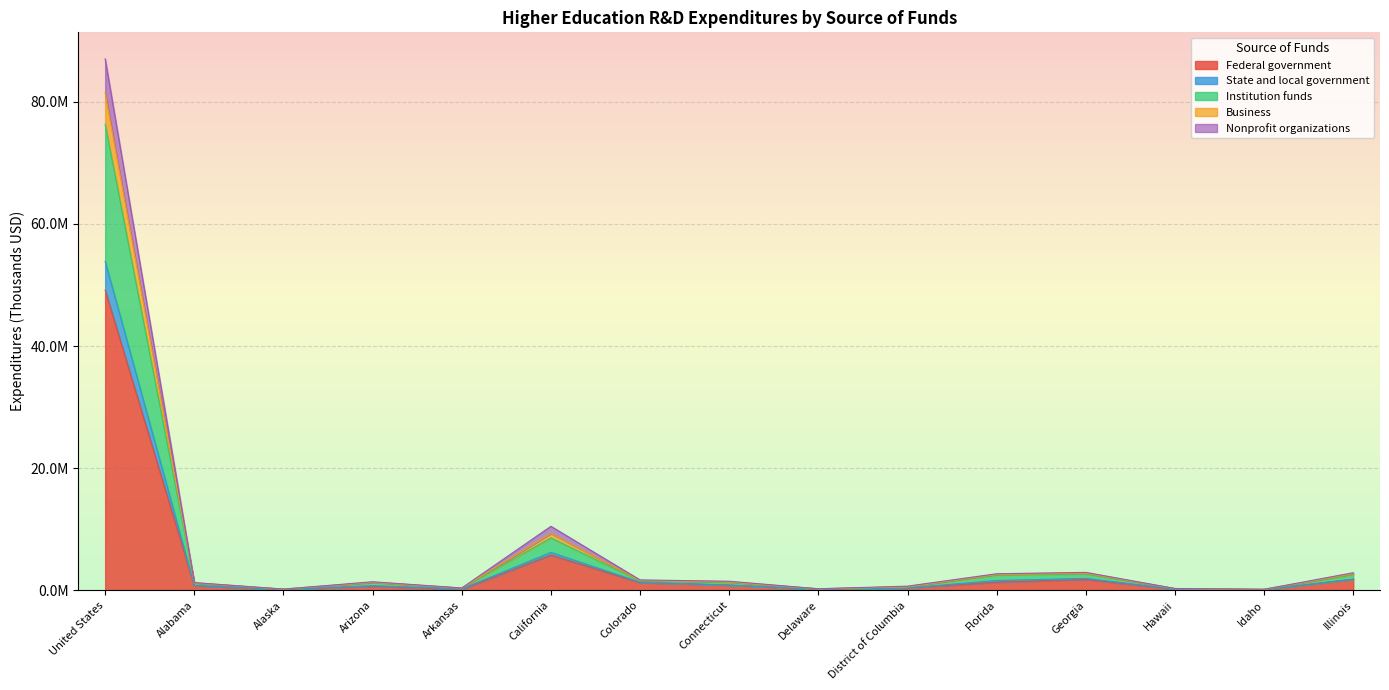

True or false: Federal government and State and local government cross at least once.

False